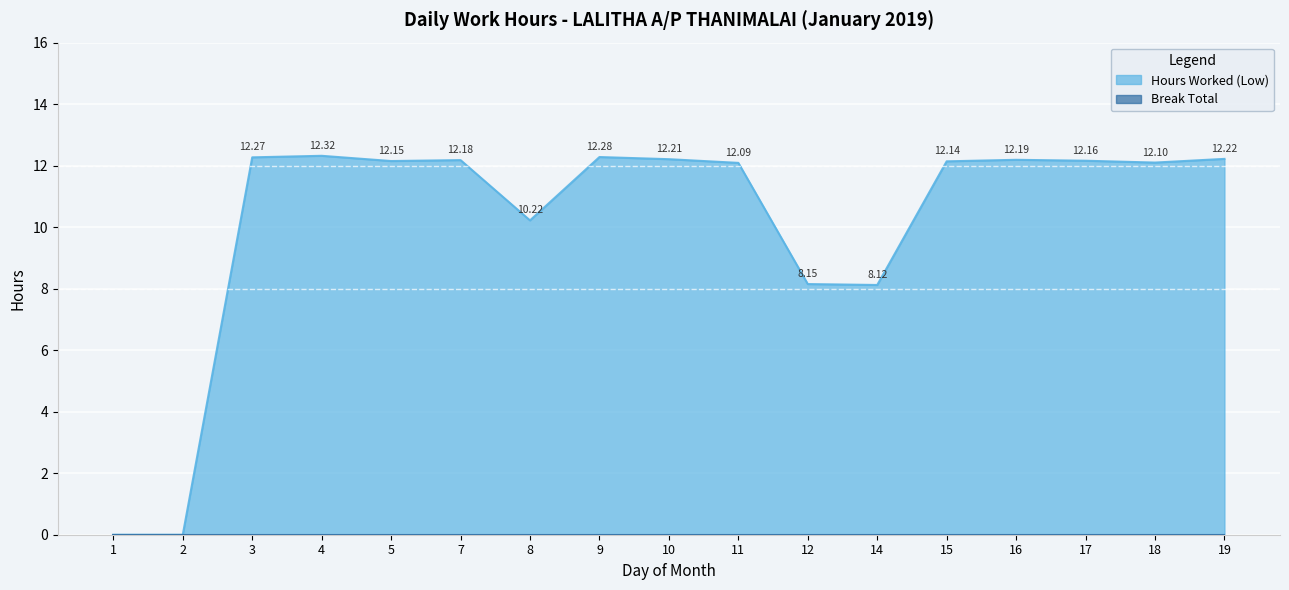

At which category does the data reach its first local valley?

5